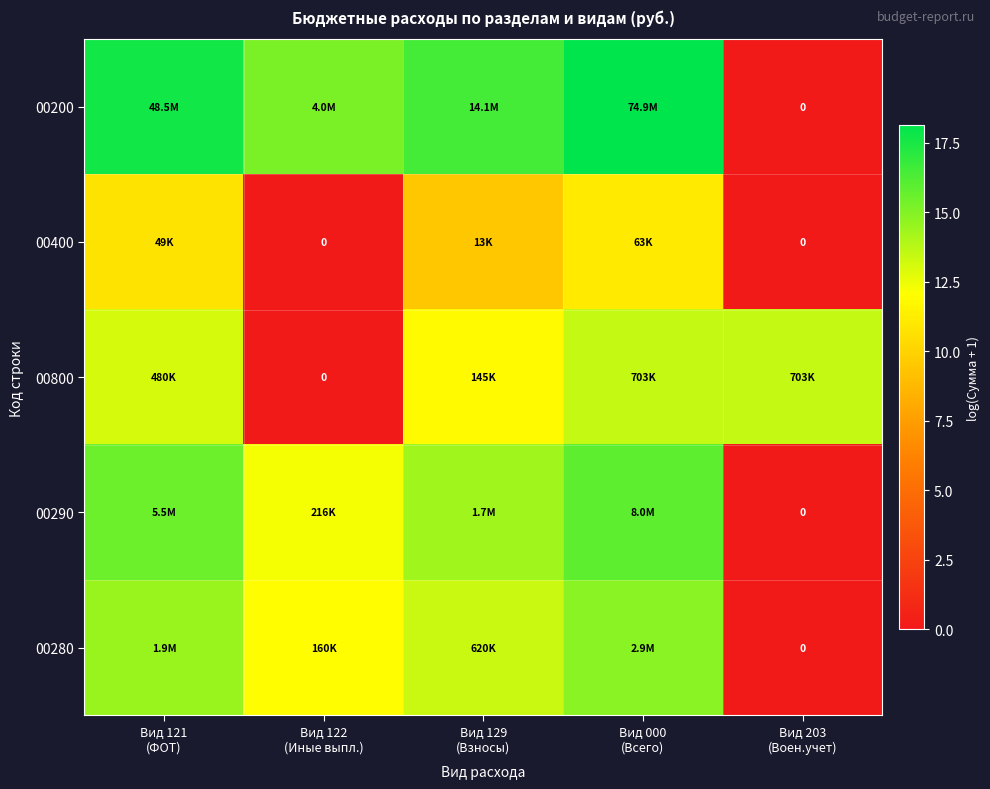

What is the sum of the 00200 values at Вид 203 (Воен.учет) and Вид 121 (ФОТ)?

17.7